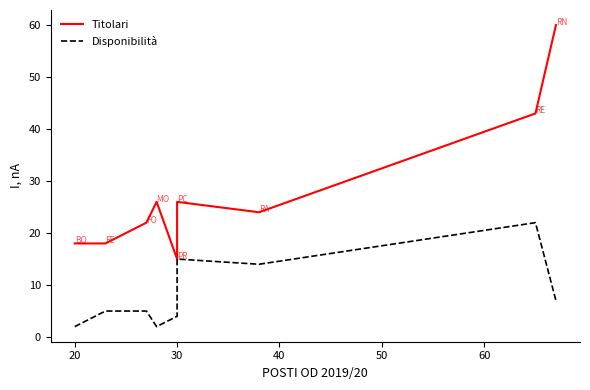

How many lines are shown in the chart?

2